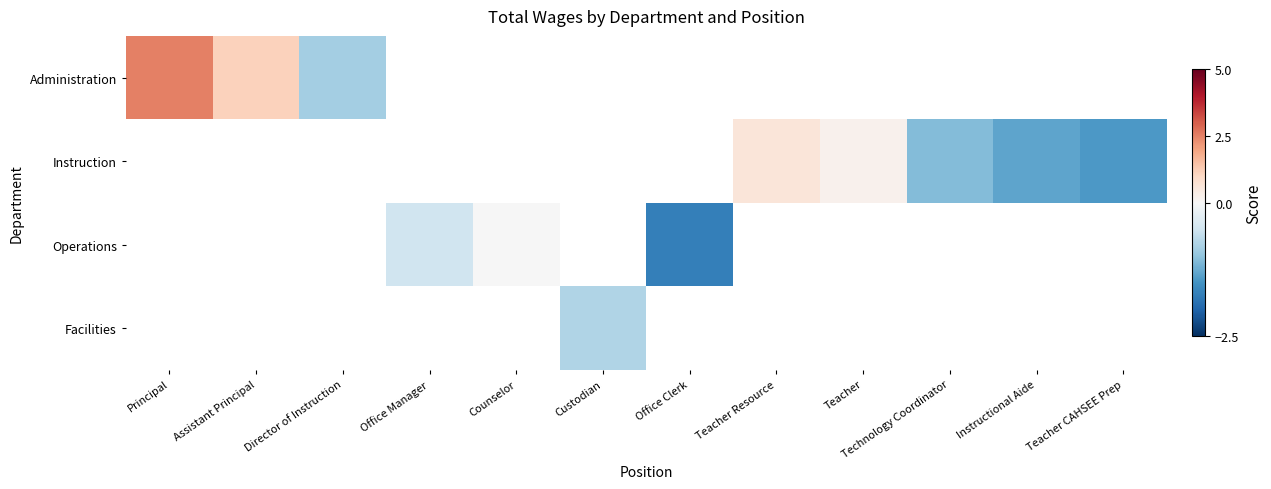

At which category does the chart reach its peak across all series?

Principal